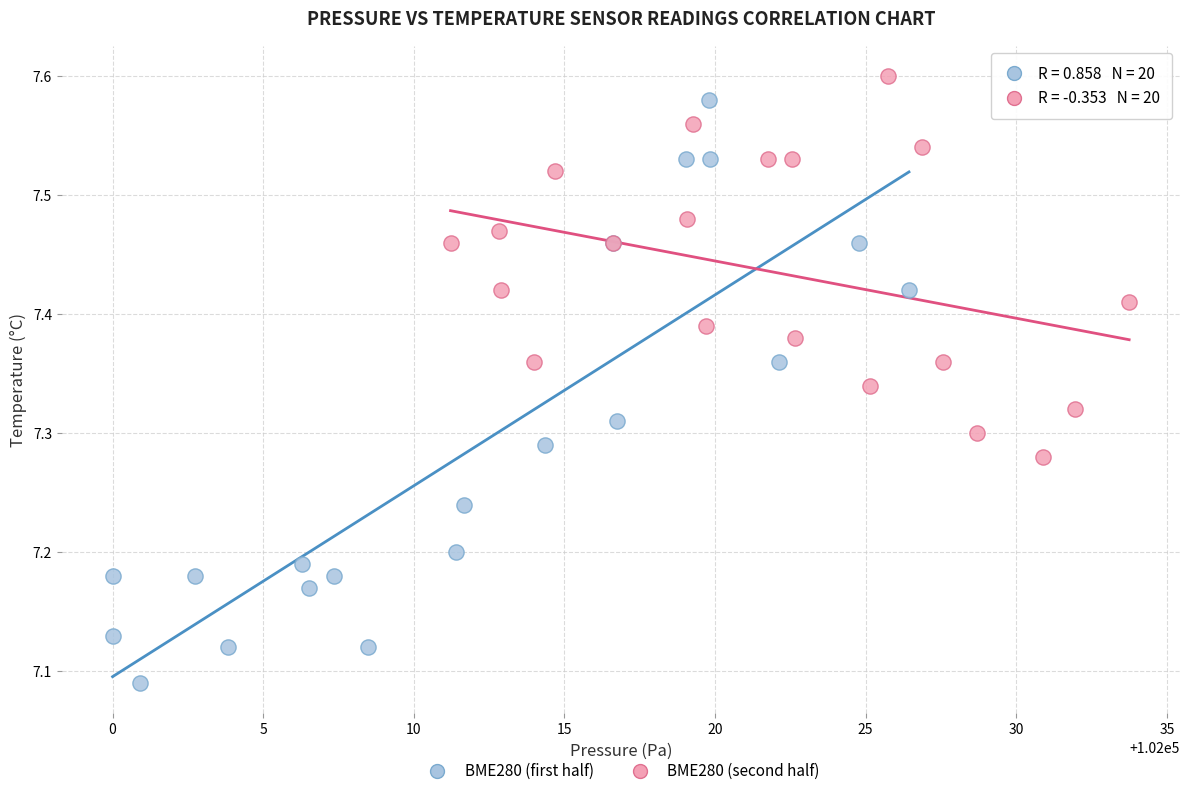

Which series contains the lowest Y value?

BME280 (first half)